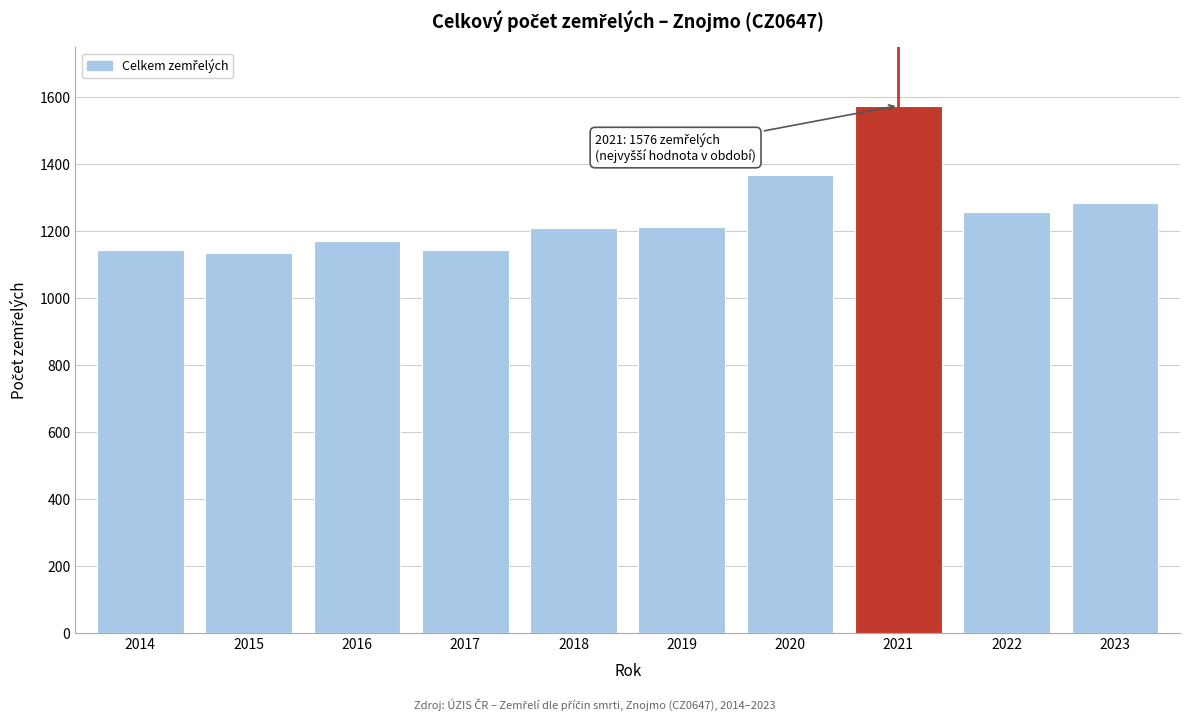

What is the difference between the maximum and minimum values?

440